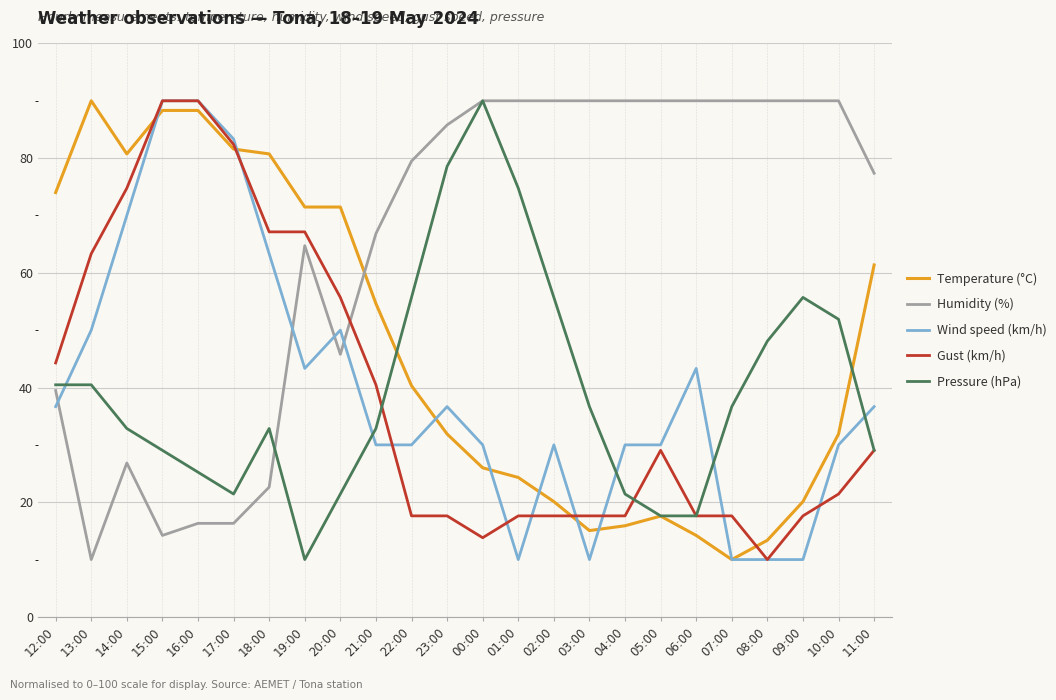

Rank the series at 21:00 from lowest to highest value.

Wind speed (km/h), Pressure (hPa), Gust (km/h), Temperature (°C), Humidity (%)